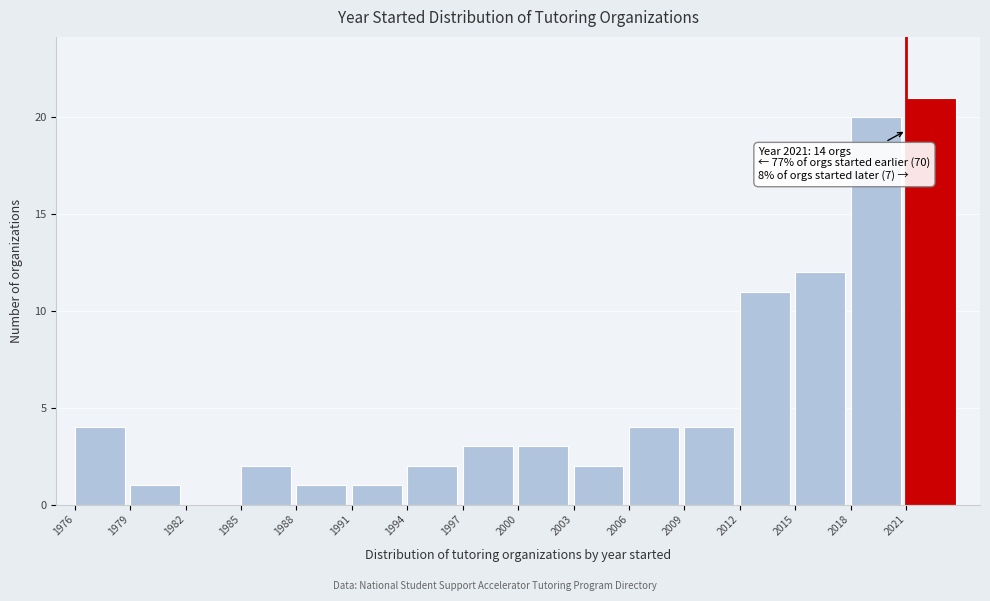

Over which range of the x-axis is the bar tallest?

2021 to 2024